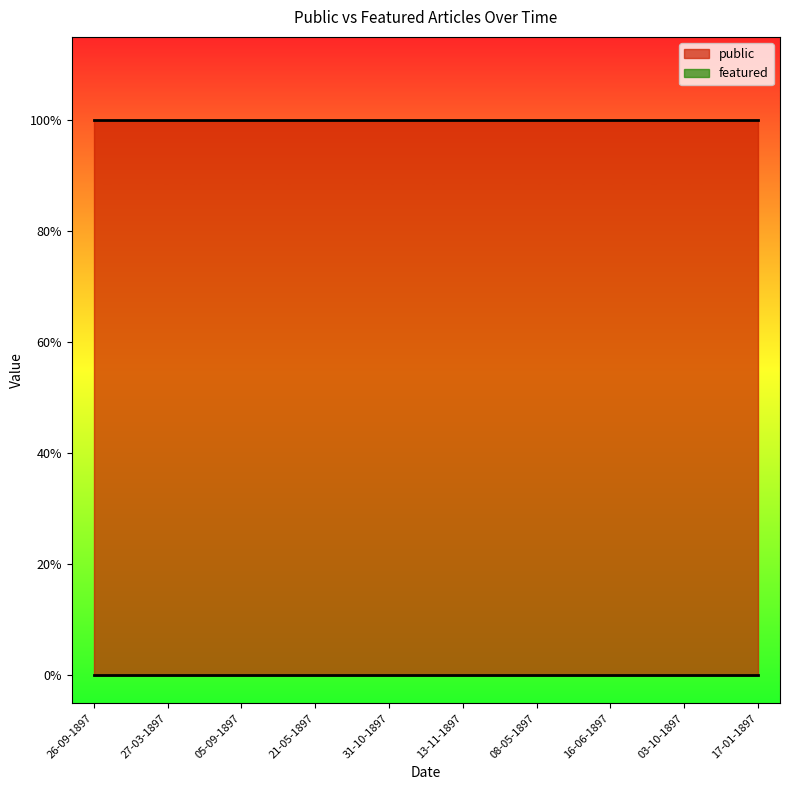

List the labels in order of public value, smallest first.

26-09-1897, 27-03-1897, 05-09-1897, 21-05-1897, 31-10-1897, 13-11-1897, 08-05-1897, 16-06-1897, 03-10-1897, 17-01-1897